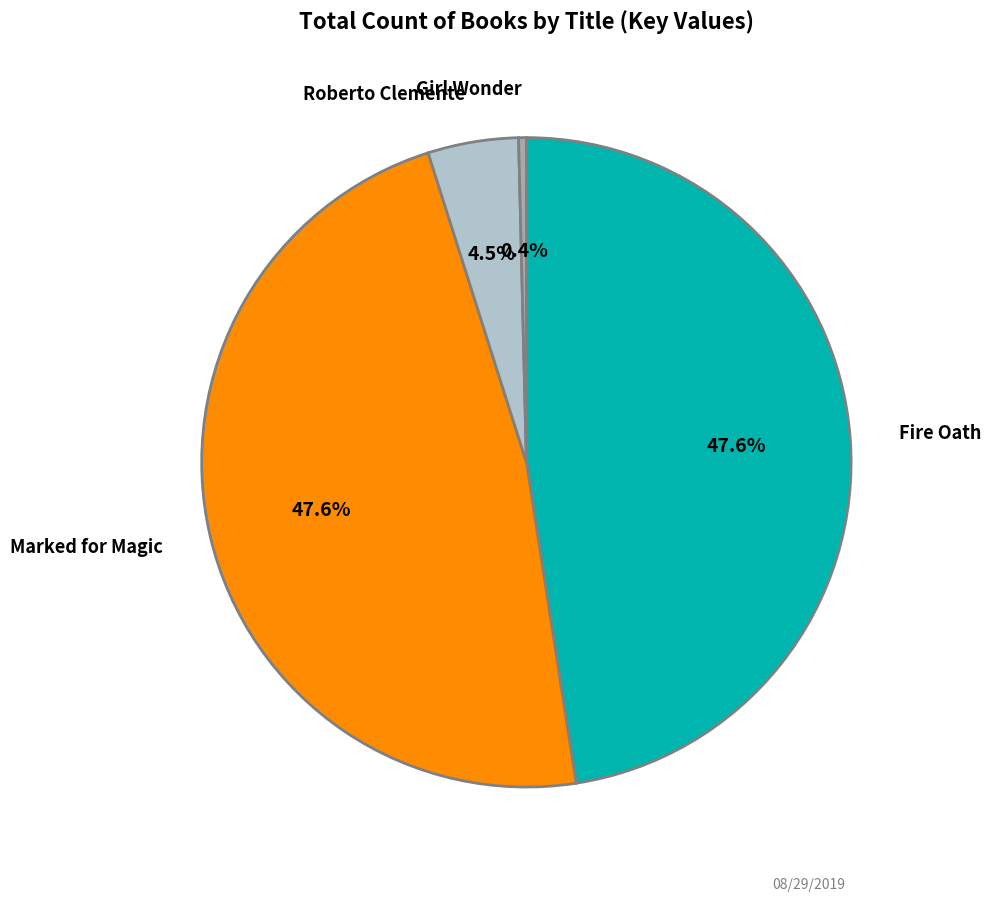

Does any single category account for the majority?

No